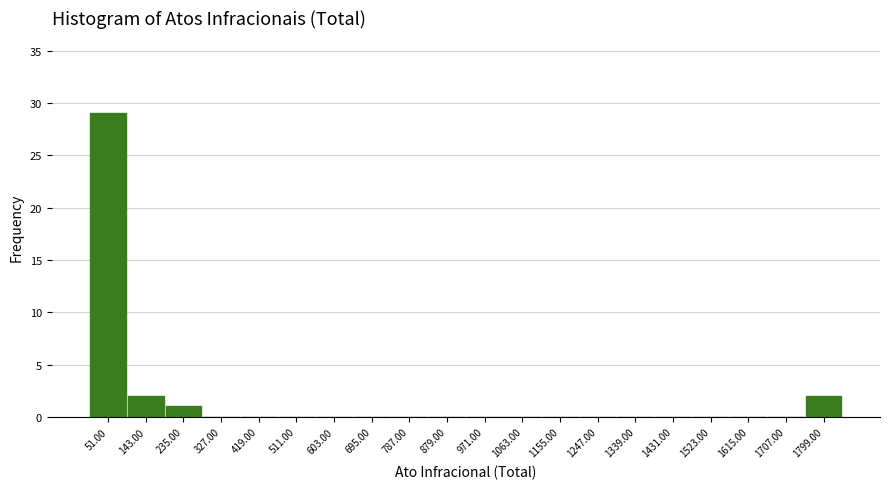

How tall is the bar that spans 100 to 190 on the x-axis? Neither the bar edges nor the heights are printed on the chart, so give them approximately, as read against the axes.

2